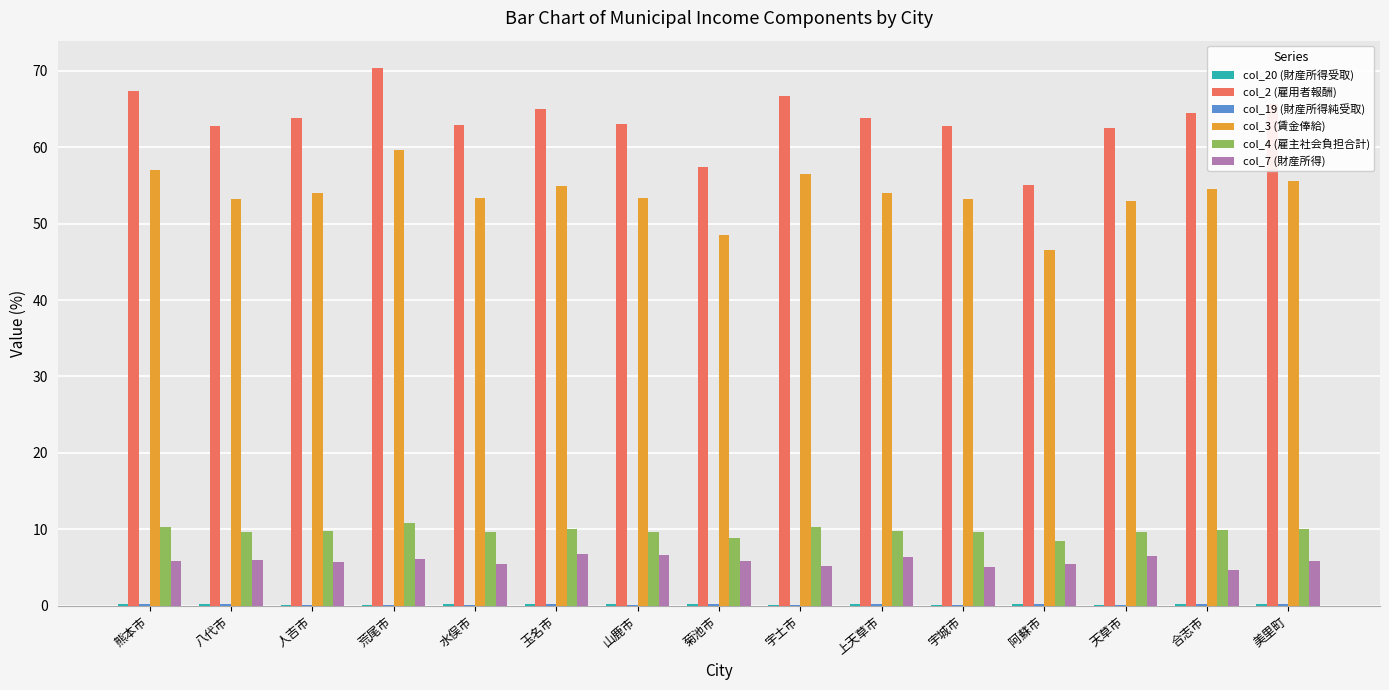

Which series has the largest total across all categories?

col_2 (雇用者報酬)